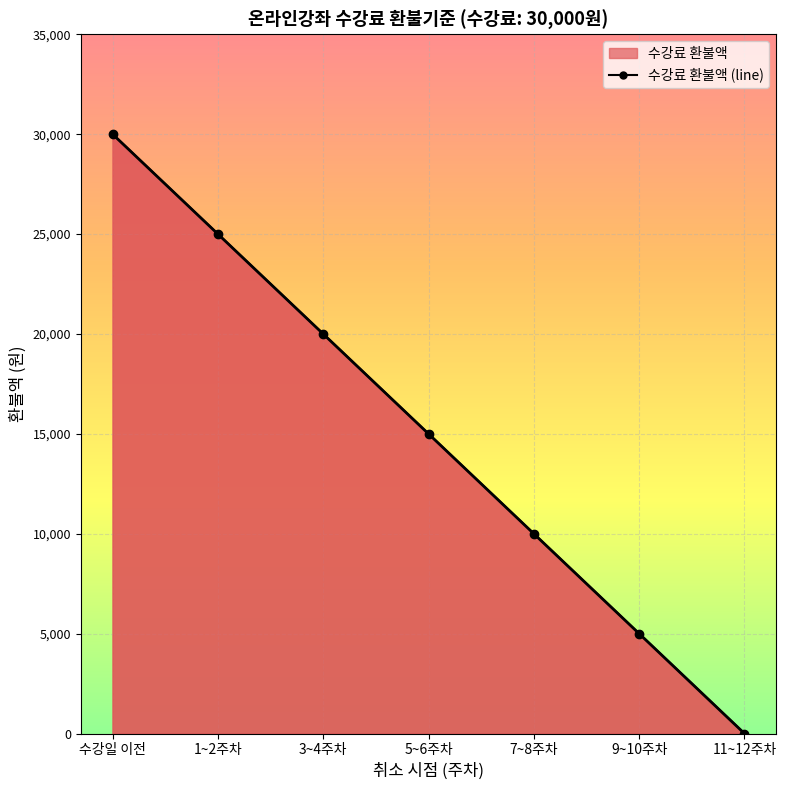

Reading right to left, transcribe all the data shown in this chart.

11~12주차=0	9~10주차=5000	7~8주차=10000	5~6주차=15000	3~4주차=20000	1~2주차=25000	수강일 이전=30000